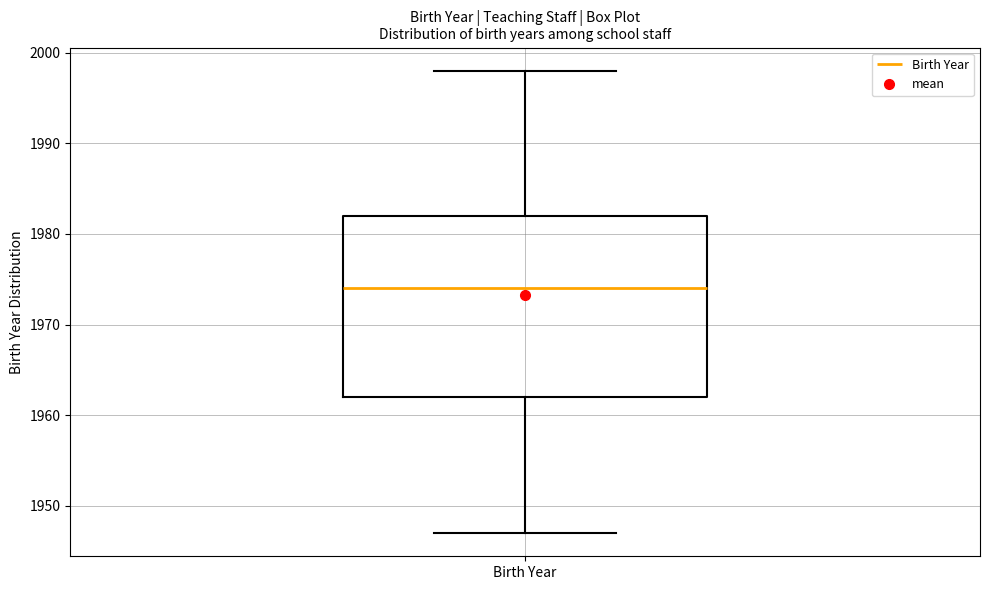

Where is the lower edge of the box for Birth Year on the y-axis? The values are not printed on the chart, so give them approximately, as read against the axis.

1962